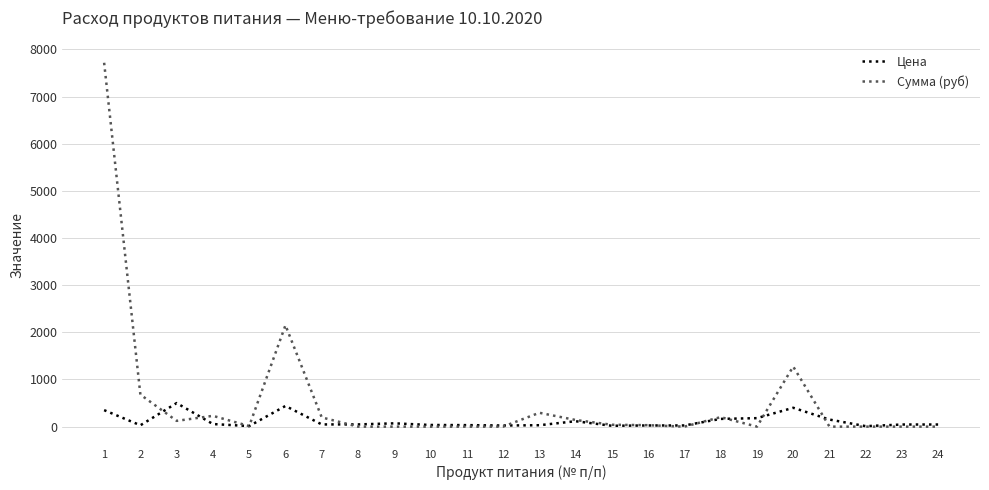

What is the difference between the maximum and minimum values in the Сумма (руб) series?

7717.5